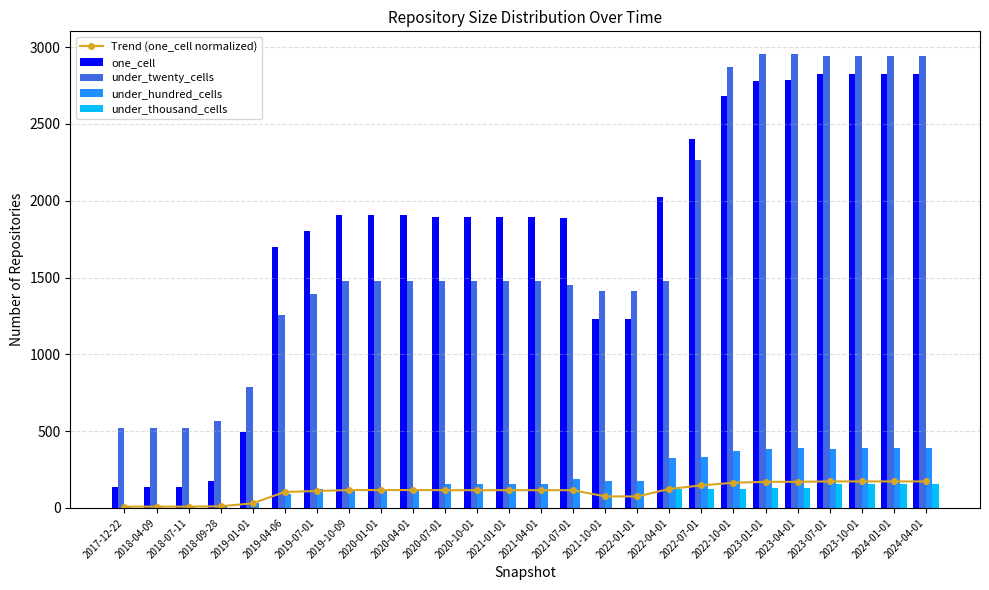

What is the highest value of the under_twenty_cells series?

2955